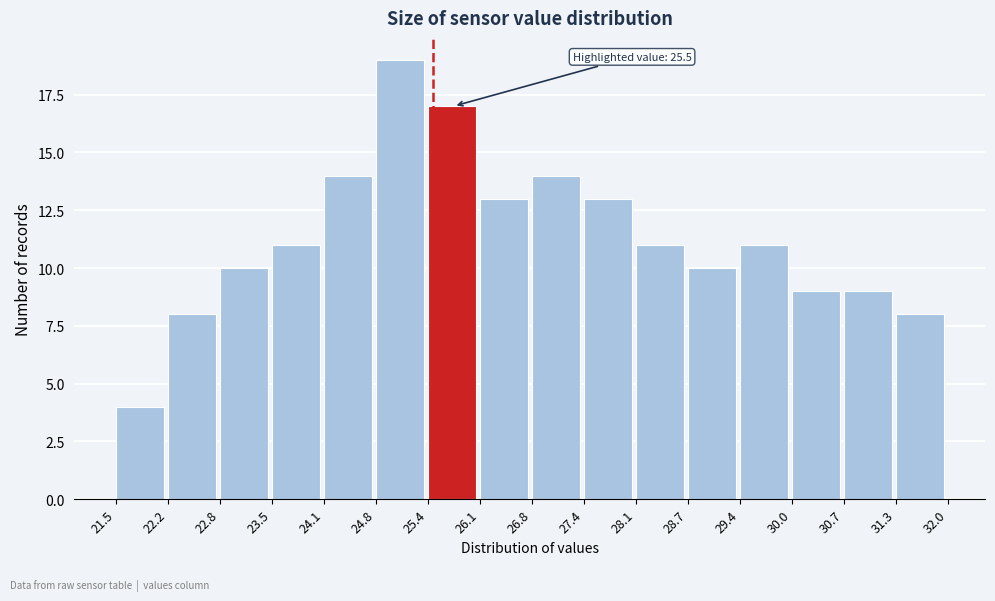

Which range on the x-axis has the tallest bar?

24.8 to 25.4